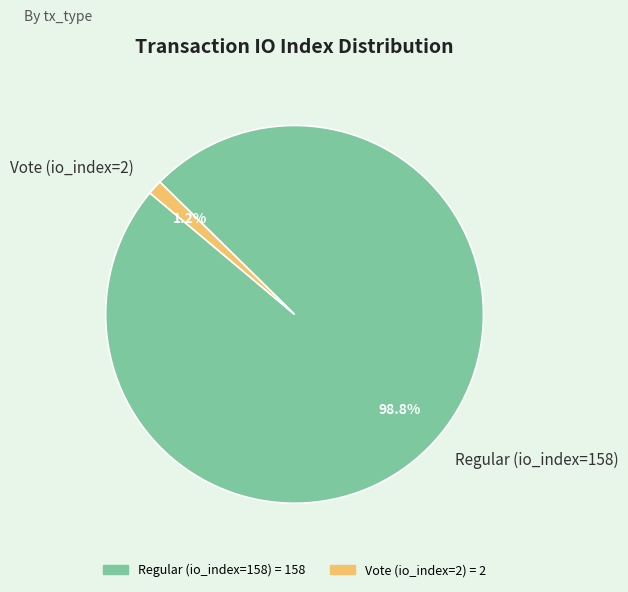

Is it true that Vote (io_index=2) is 1% of the pie?

True